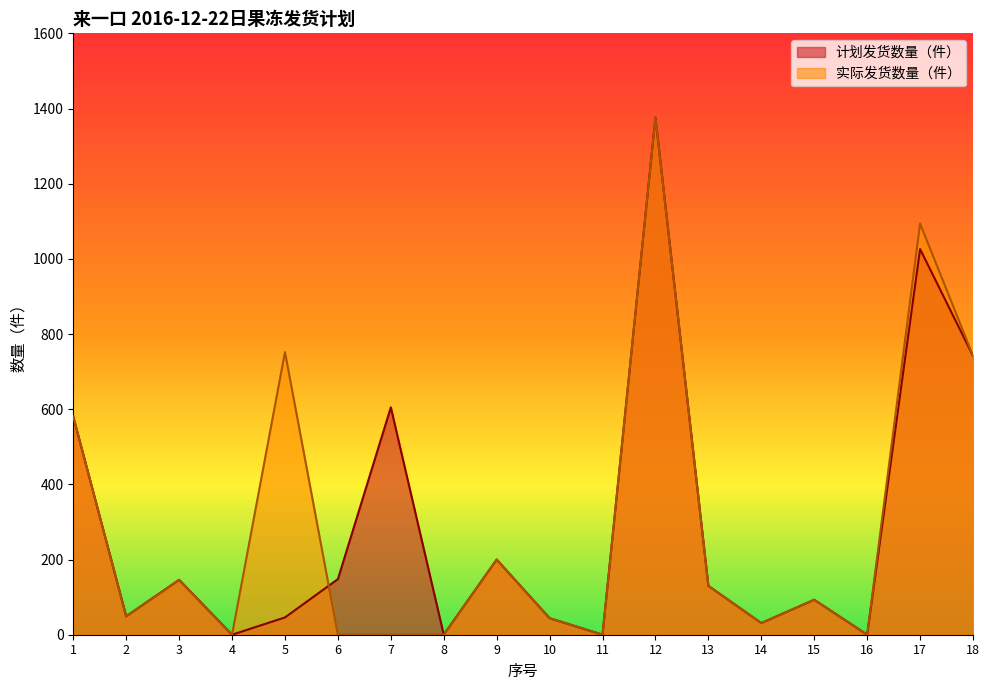

At which label does 计划发货数量（件） first exceed 130?

1